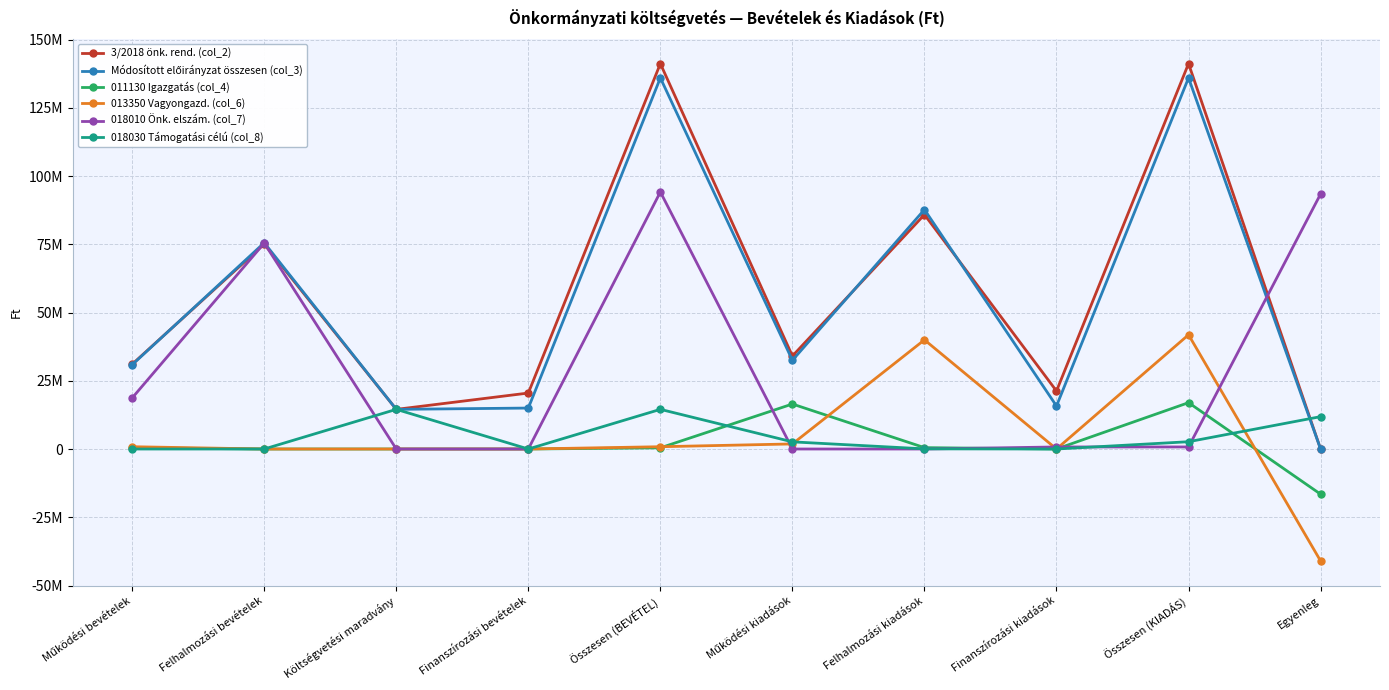

Does the chart have visible grid lines?

Yes